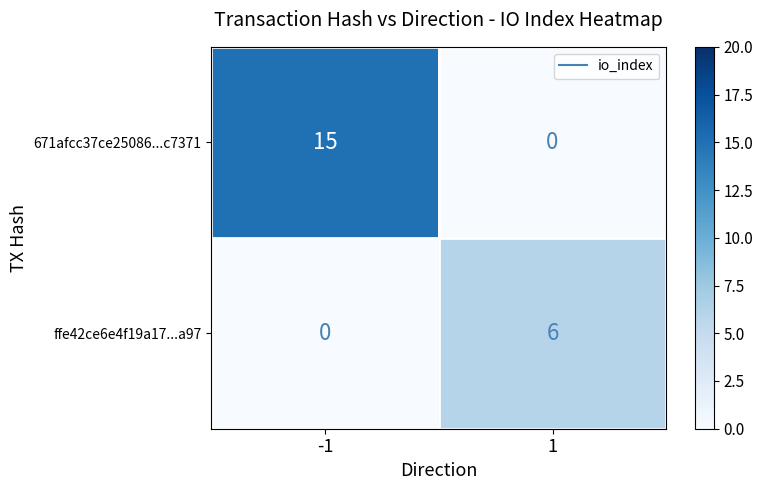

Reading right to left, list all the values displayed in this chart.

671afcc37ce25086...c7371: 0	15
ffe42ce6e4f19a17...a97: 6	0